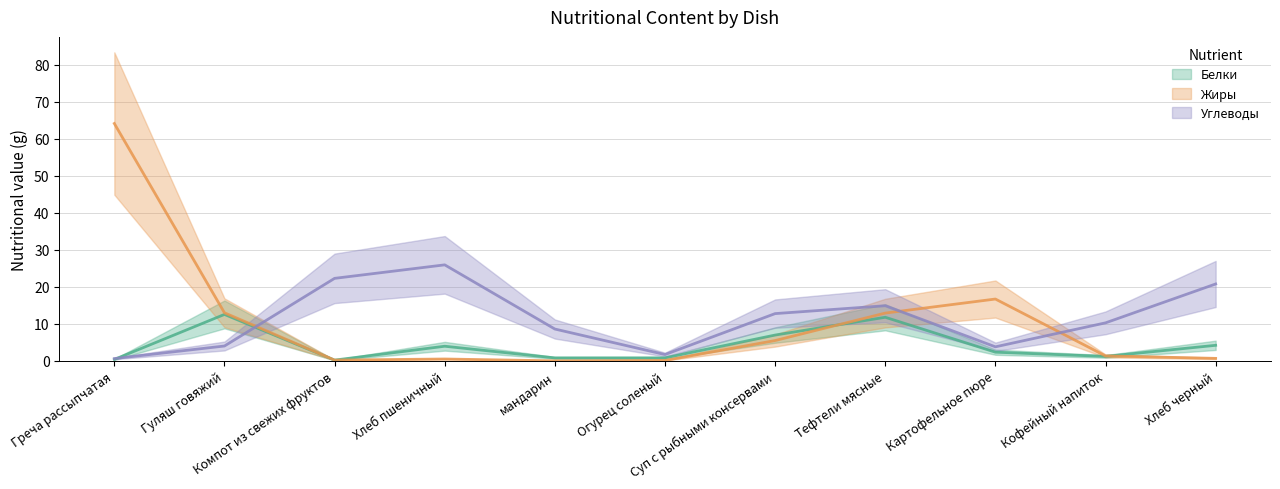

The Углеводы series shows 22.3 at Компот из свежих фруктов. True or false?

True